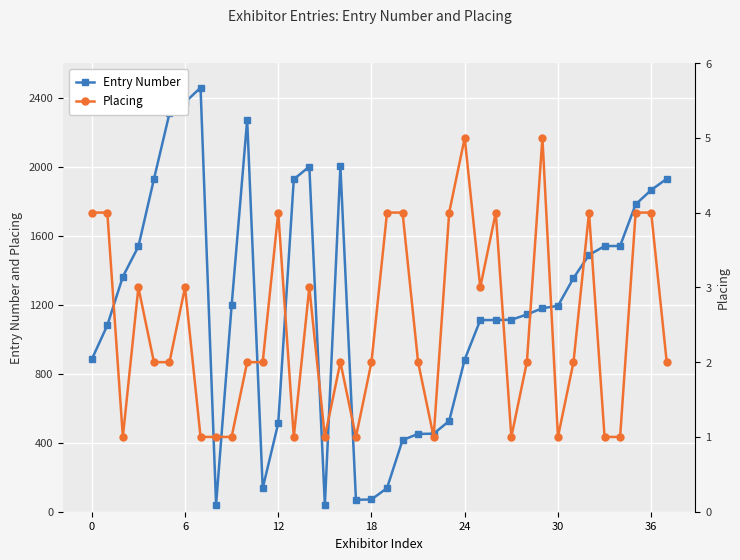

At 8, list the series in order from smallest to largest.

Placing, Entry Number